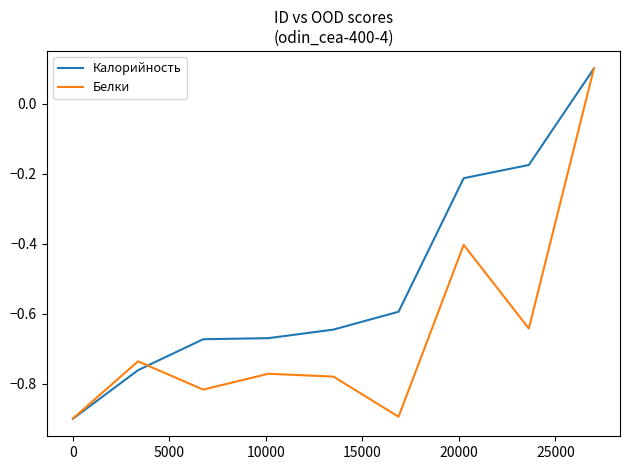

What is the minimum value shown in the chart?

-0.9